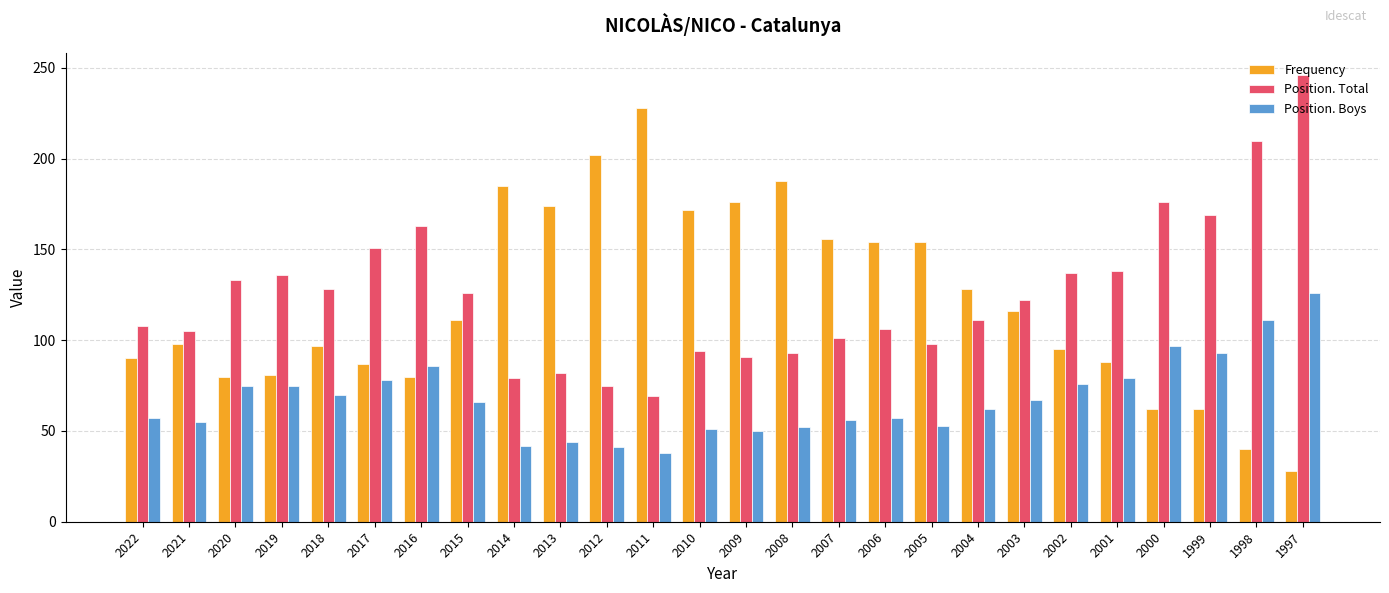

How many groups of bars are there?

26